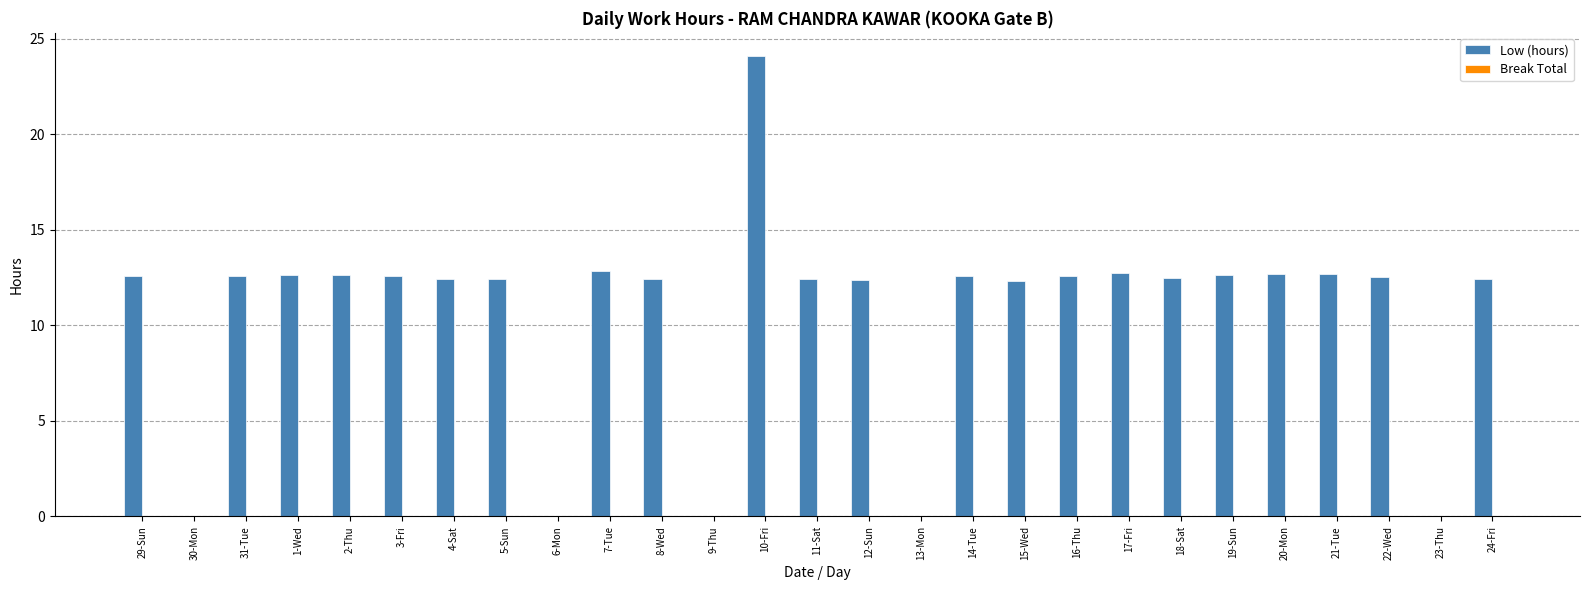

Where does the data first go above 12?

29-Sun